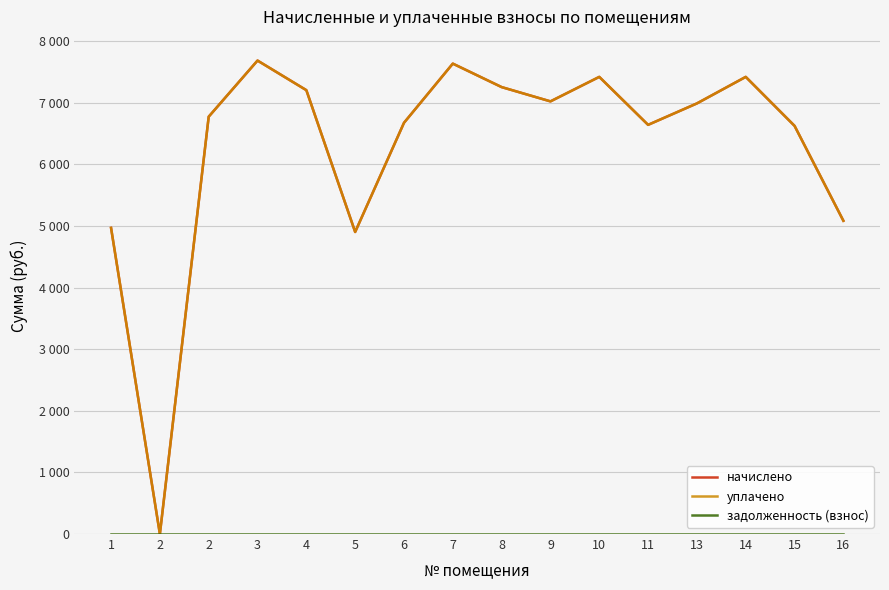

Does the chart have visible grid lines?

Yes